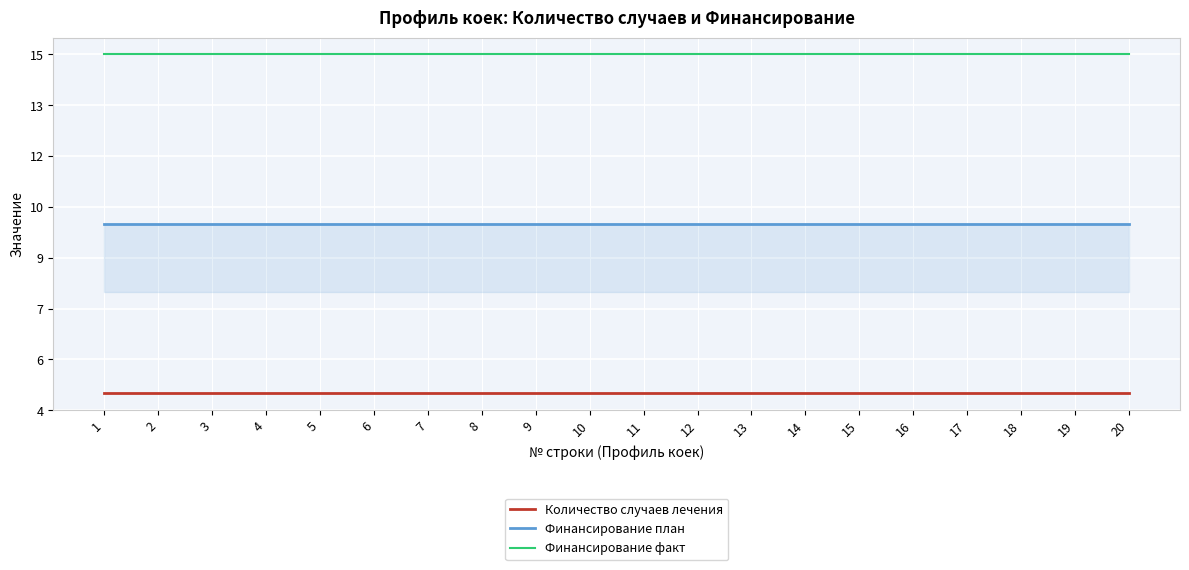

Which series changed the most between 10 and 19?

Количество случаев лечения